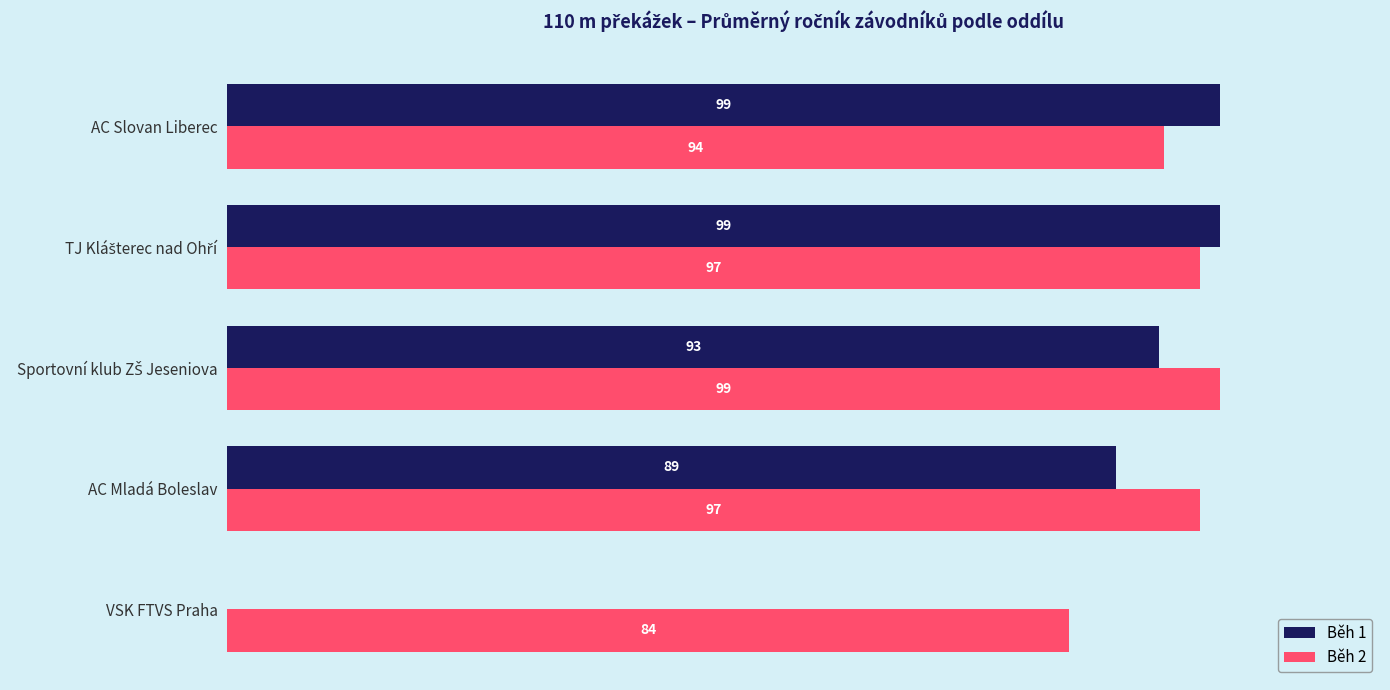

Which series has the largest total across all categories?

Běh 2